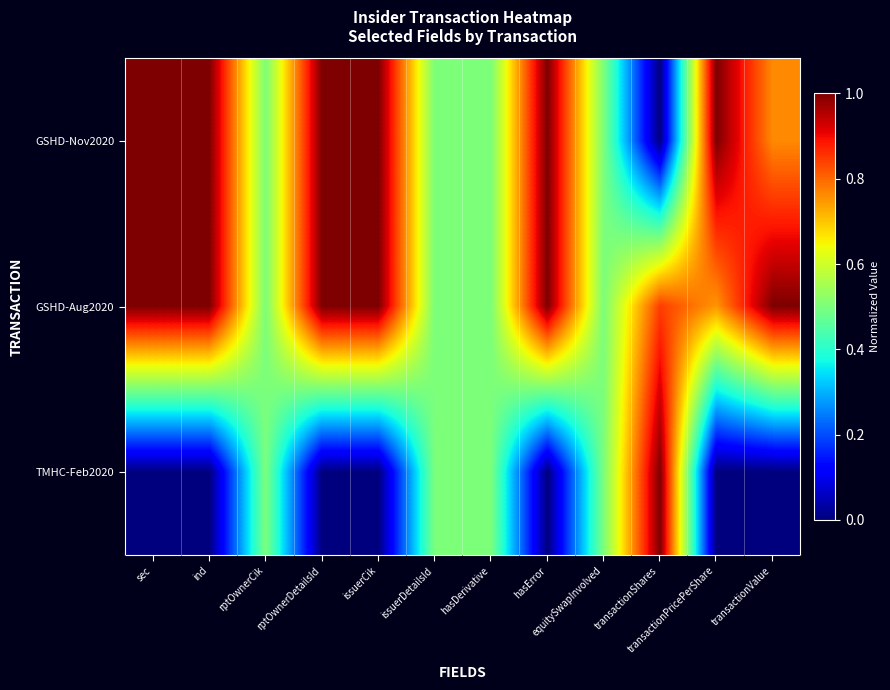

How many data points does each series have?

12